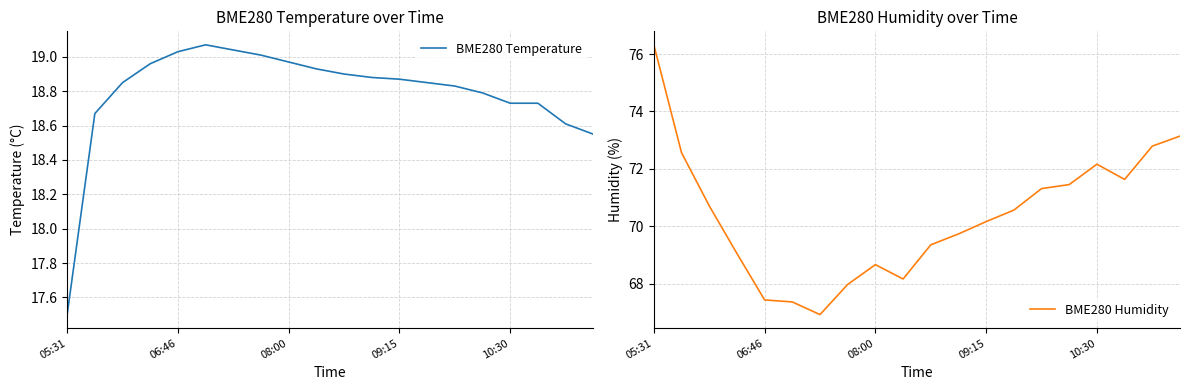

What are all the series names shown in the legend?

BME280 Temperature, BME280 Humidity